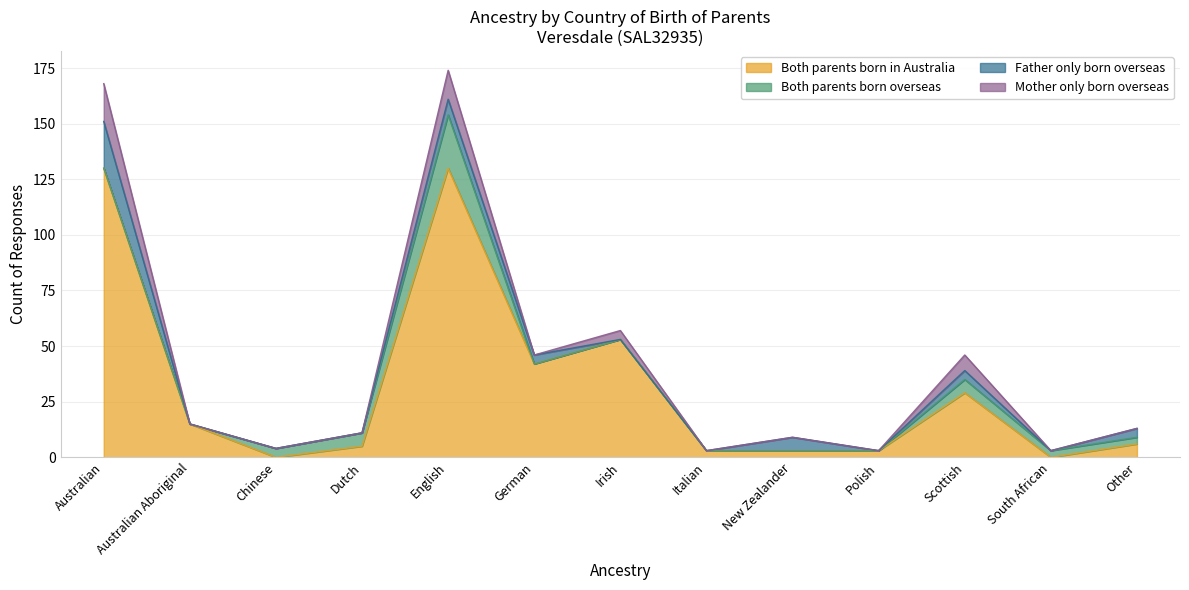

What is the average value of the Both parents born overseas series?

4